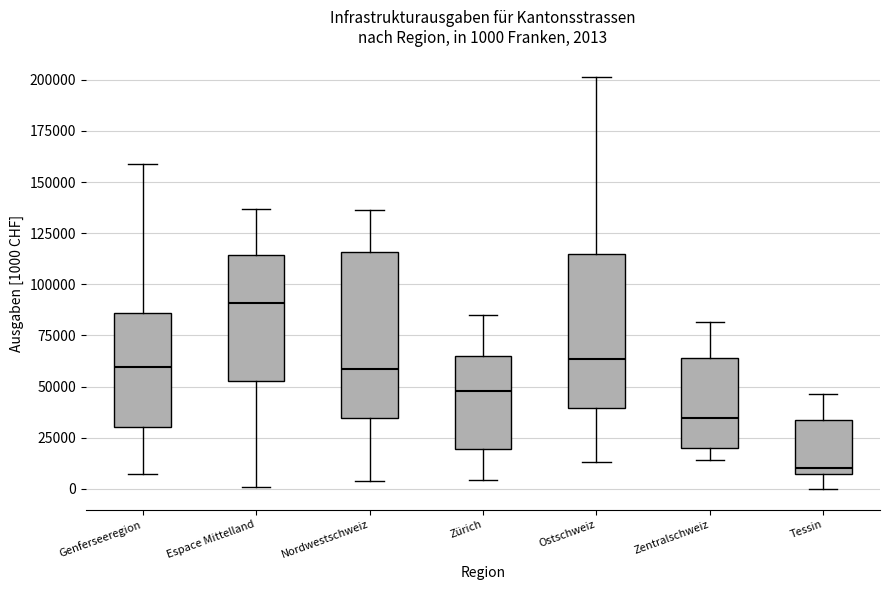

Comparing the boxes themselves (not the whiskers), which one is the tallest?

Nordwestschweiz